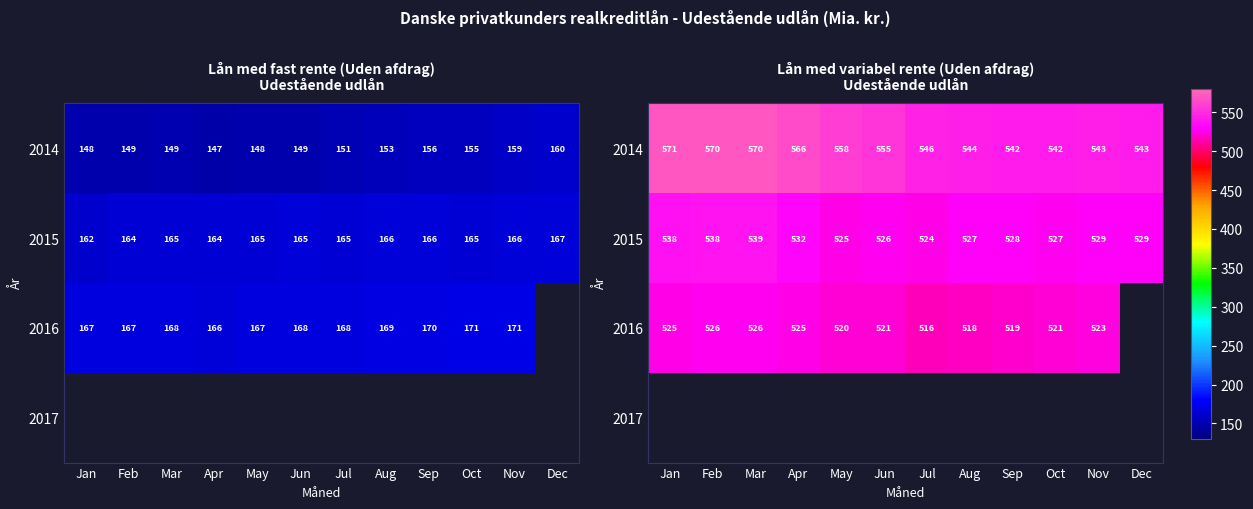

Where is 2016 nearest to the value 521?

Oct